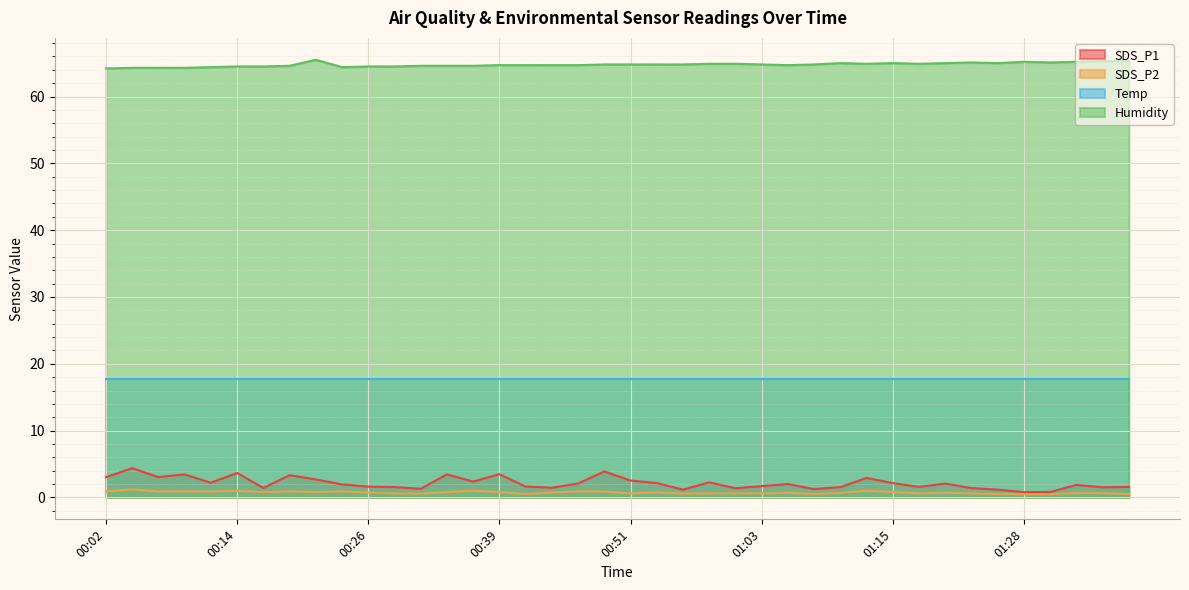

How many categories are shown in the chart?

40